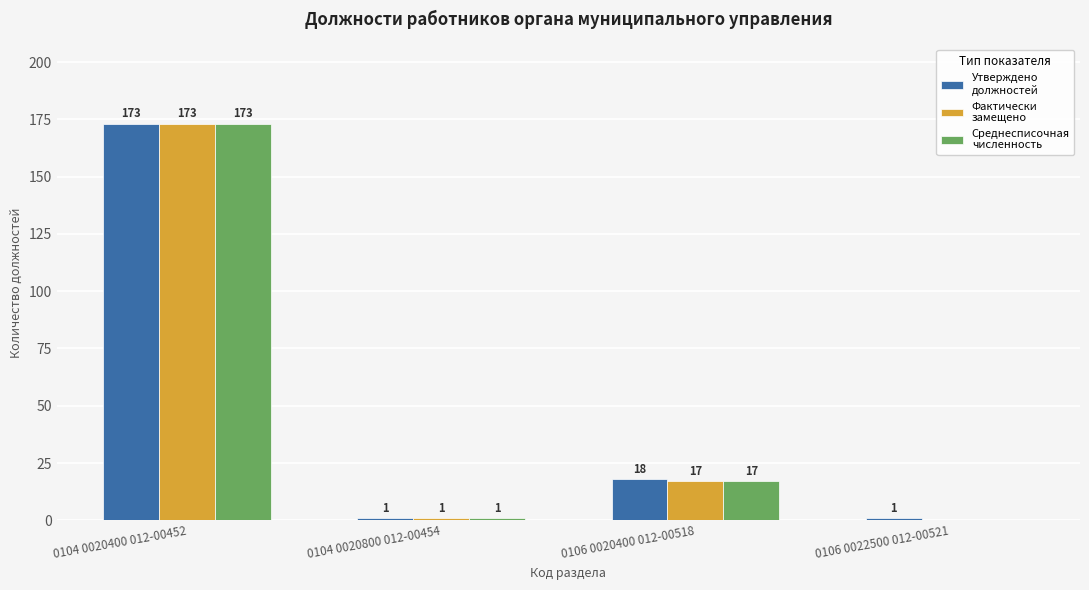

At which category does the chart reach its peak across all series?

0104 0020400 012-00452